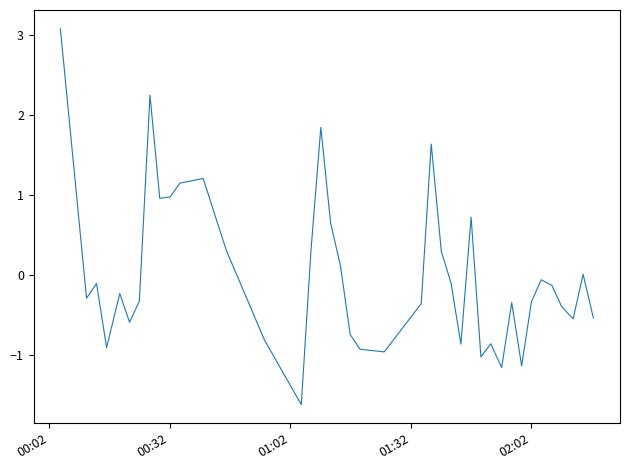

What is the difference between the maximum and minimum values?

4.7